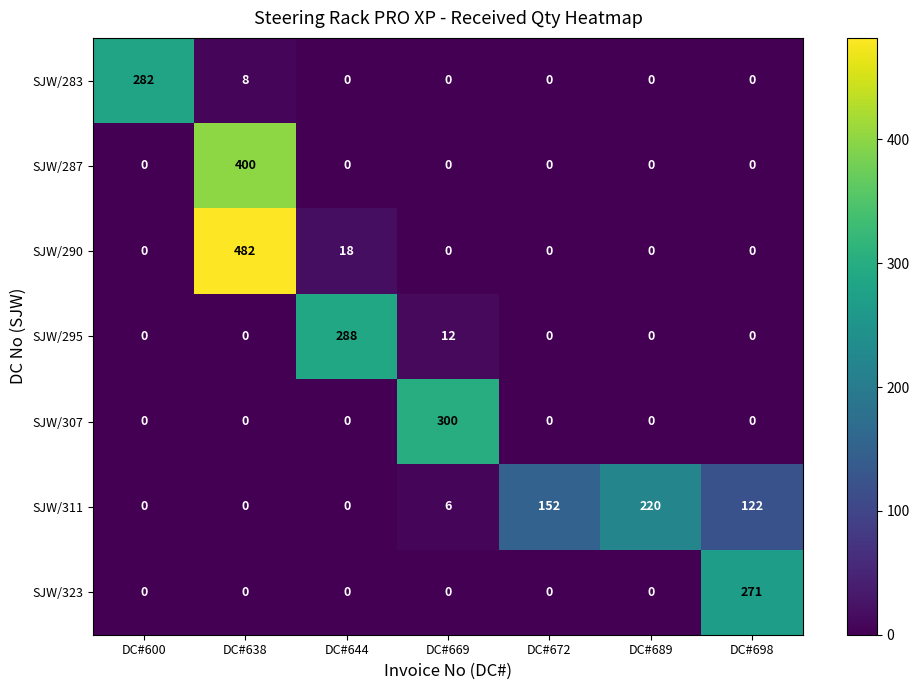

What is the highest value of the SJW/323 series?

271